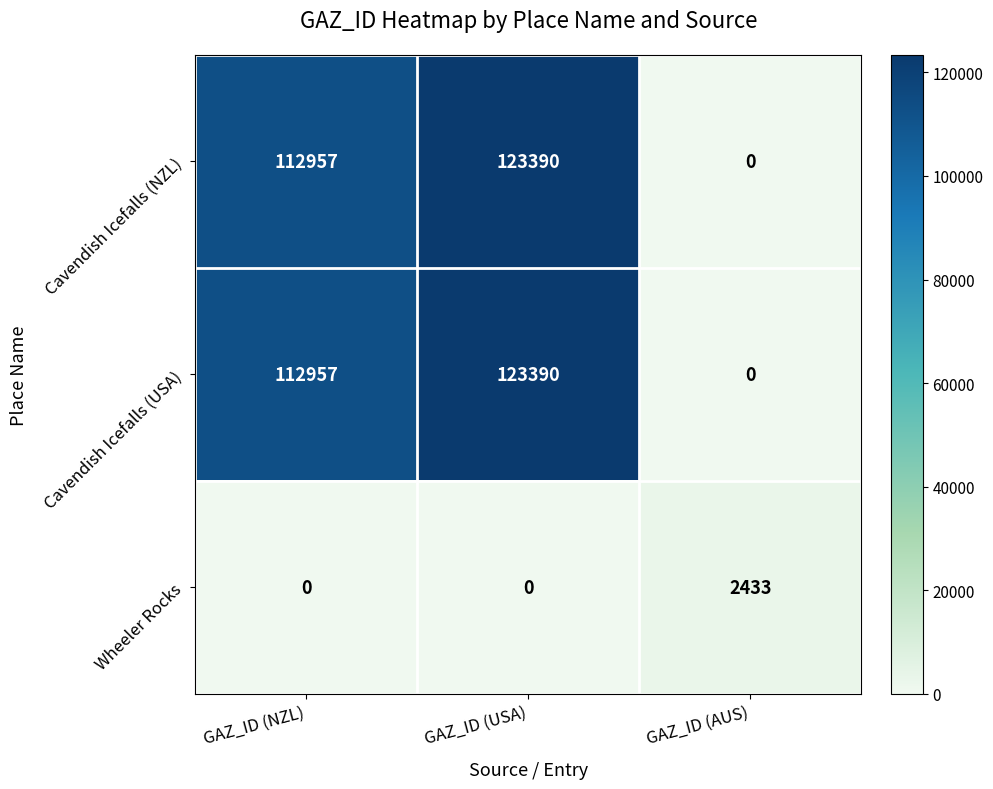

Reading left to right, extract all data points from this chart.

Cavendish Icefalls (NZL): GAZ_ID (NZL)=112957	GAZ_ID (USA)=123390	GAZ_ID (AUS)=0
Cavendish Icefalls (USA): GAZ_ID (NZL)=112957	GAZ_ID (USA)=123390	GAZ_ID (AUS)=0
Wheeler Rocks: GAZ_ID (NZL)=0	GAZ_ID (USA)=0	GAZ_ID (AUS)=2433